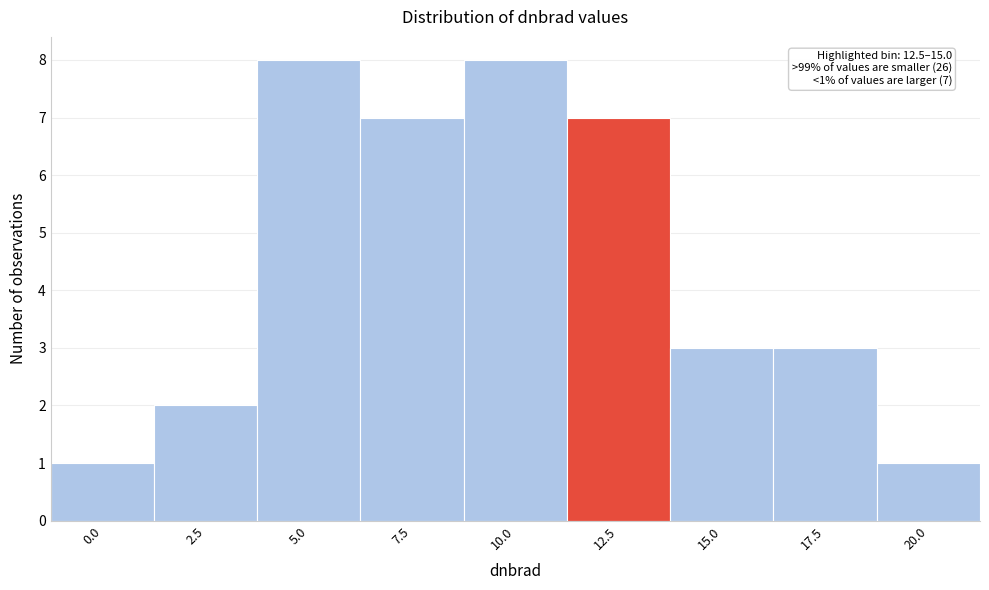

Reading left to right, what are all the values shown in this chart?

1	2	8	7	8	7	3	3	1